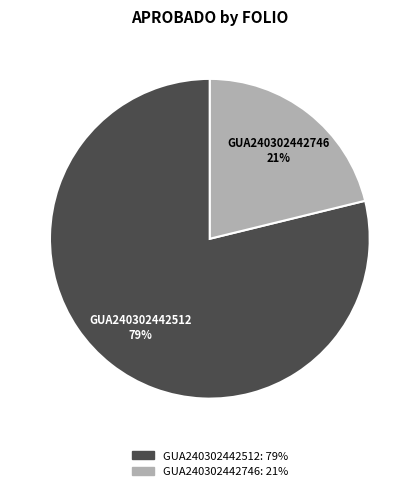

To the nearest percent, what is the average slice percentage?

50%